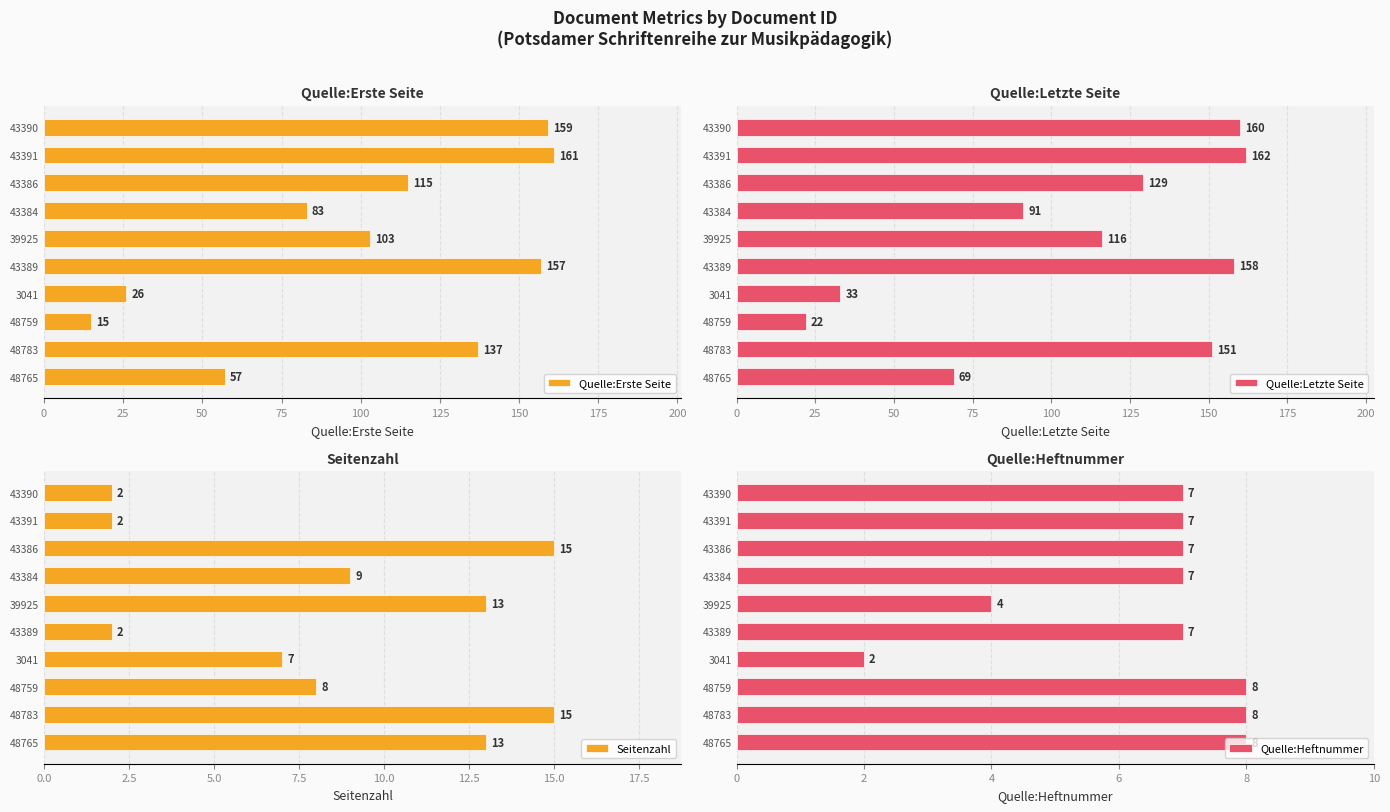

The value of Seitenzahl at 43389 is 2. True or false?

True